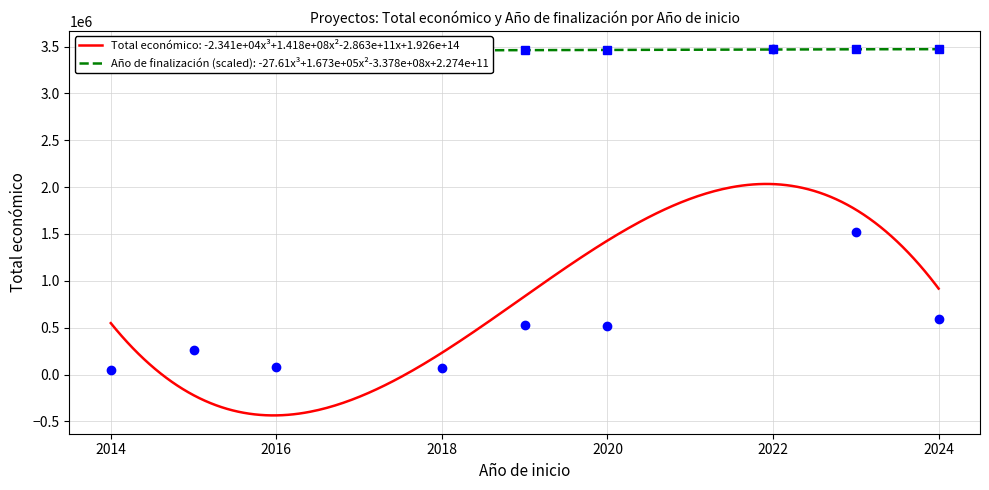

What is the minimum value for Total económico: -2.341e+04x³+1.418e+08x²-2.863e+11x+1.926e+14?

-436242.9